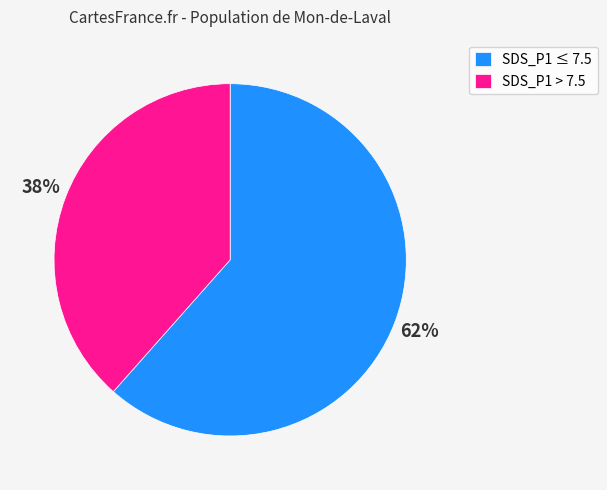

Which category has the biggest portion of the pie?

SDS_P1 ≤ 7.5